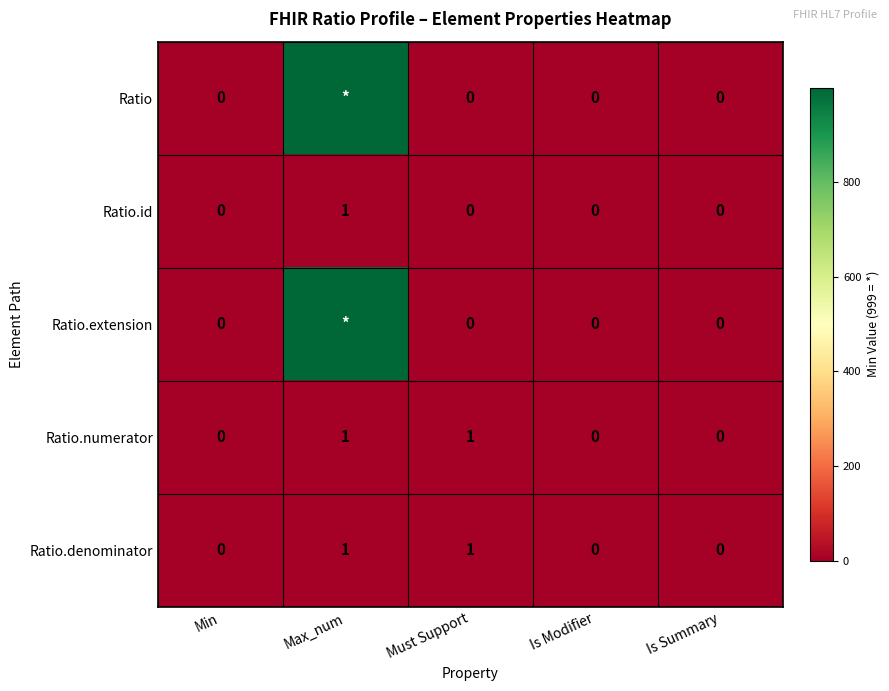

Is it true that Ratio.denominator equals 1 at Is Modifier?

False